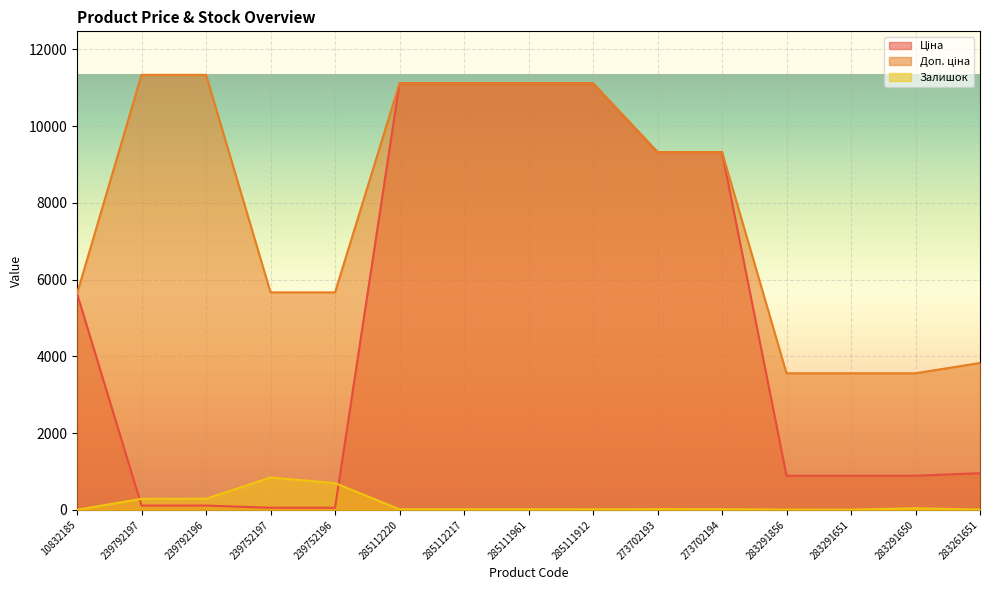

Does the chart display data point markers on the line(s)?

No